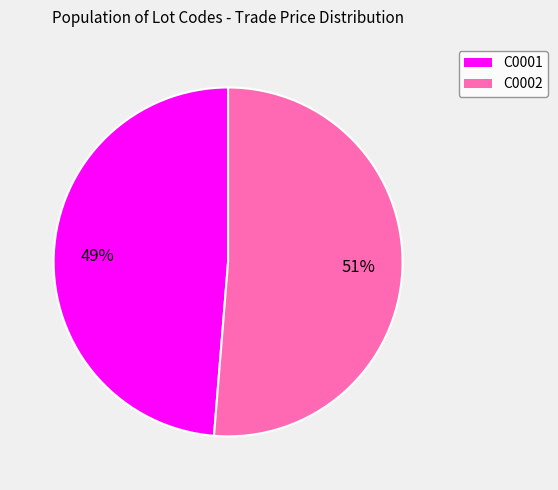

Is the sum of C0002 and C0001 greater than half?

Yes